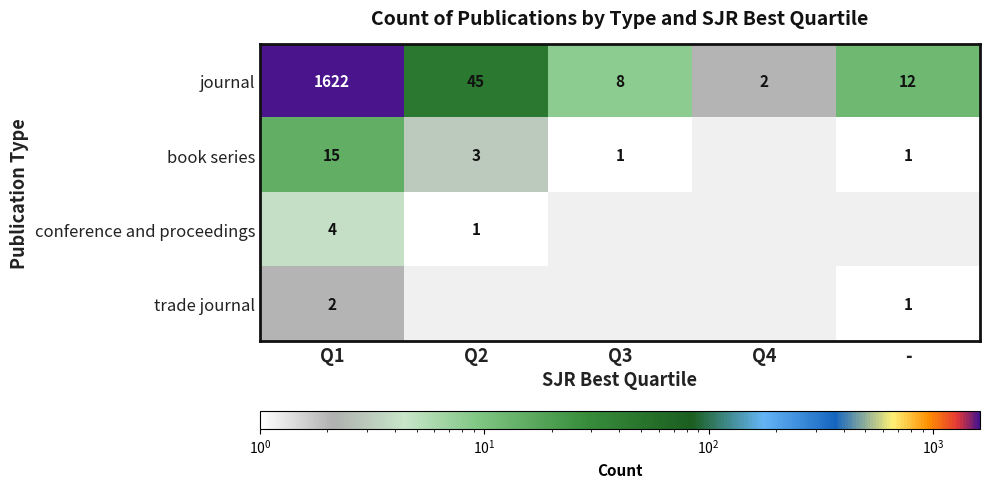

At which category does the chart reach its minimum across all series?

Q4